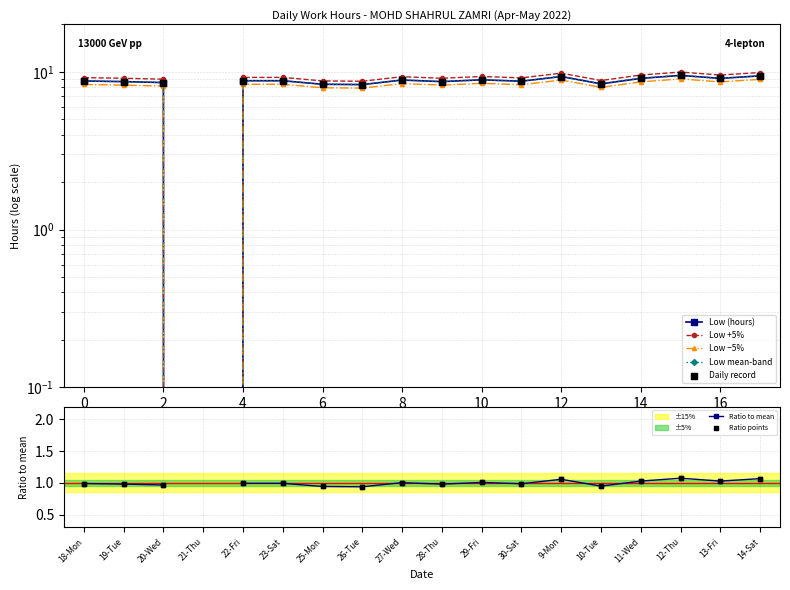

Approximately how many times larger is the value at 18-Mon compared to 30-Sat?

1.0